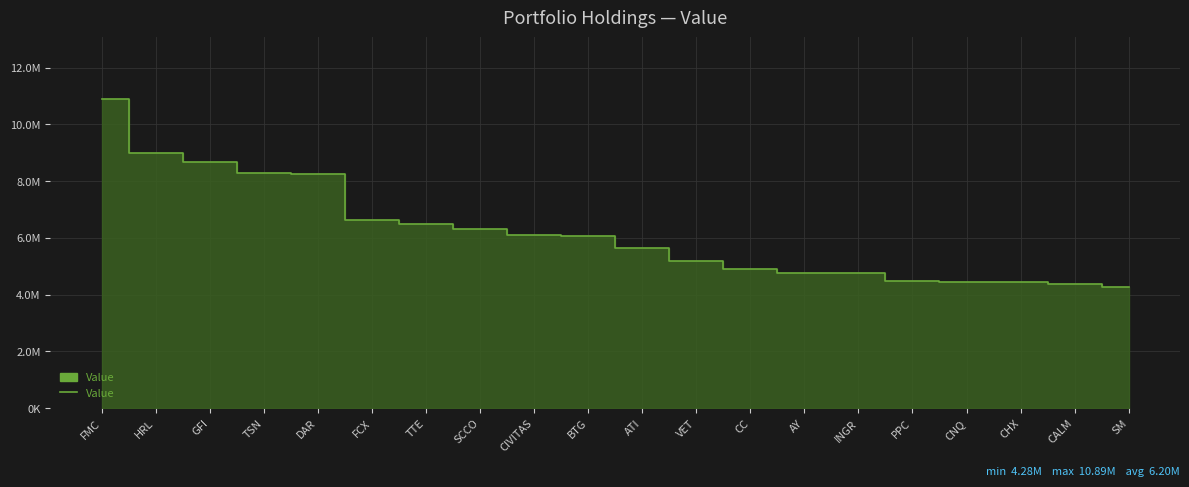

Is this an area chart (filled region under the line)?

Yes